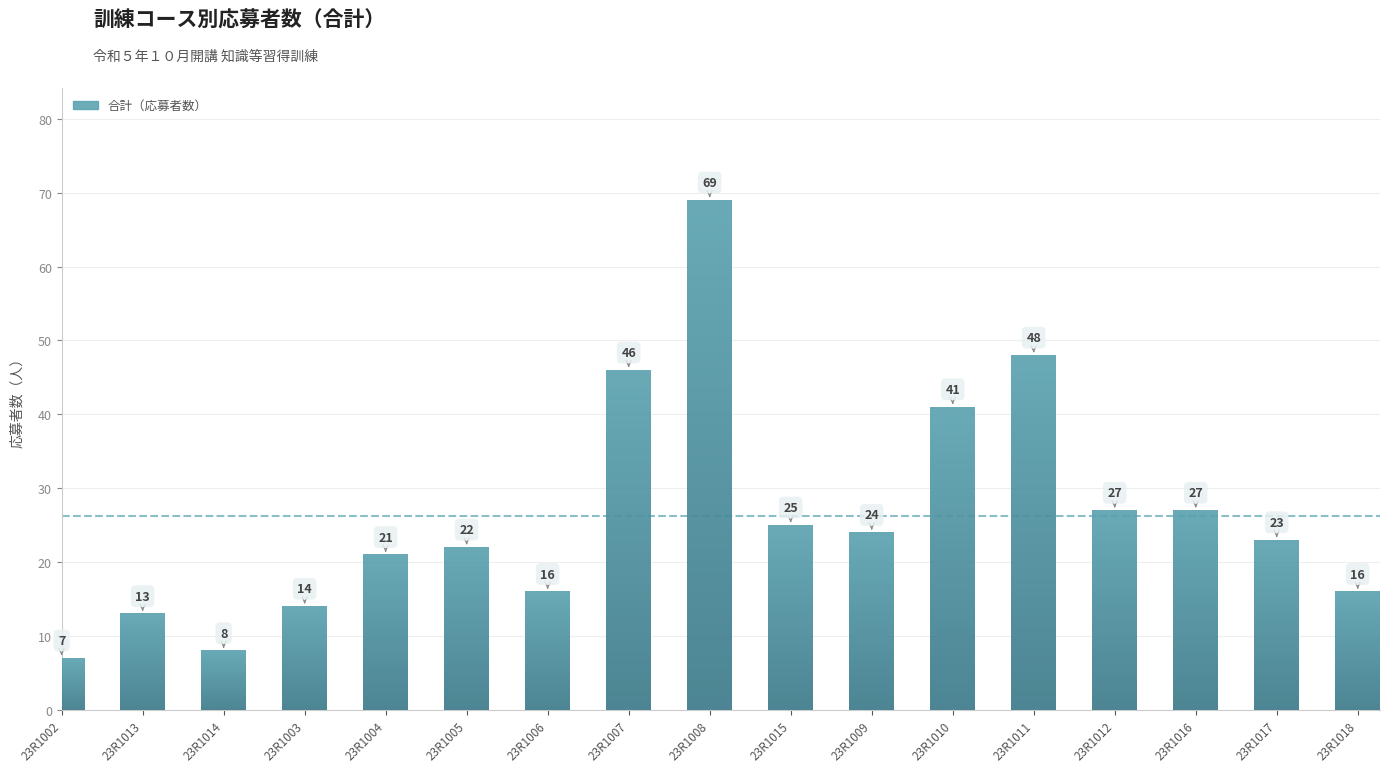

What is the value of the 2nd bar from the left?

13